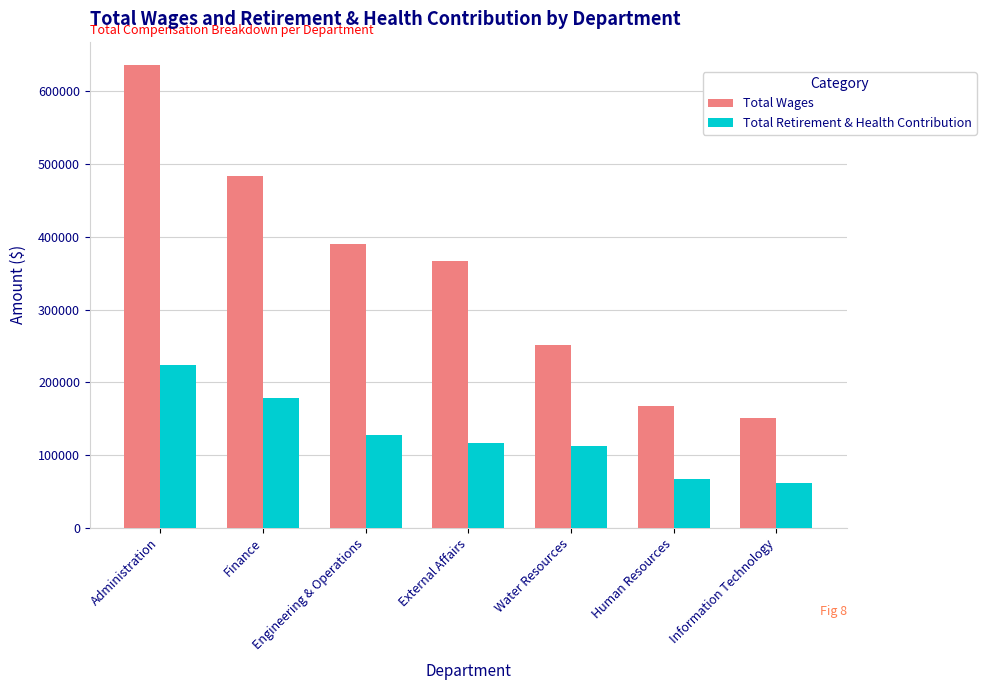

What is the label of the 4th bar from the right?

External Affairs